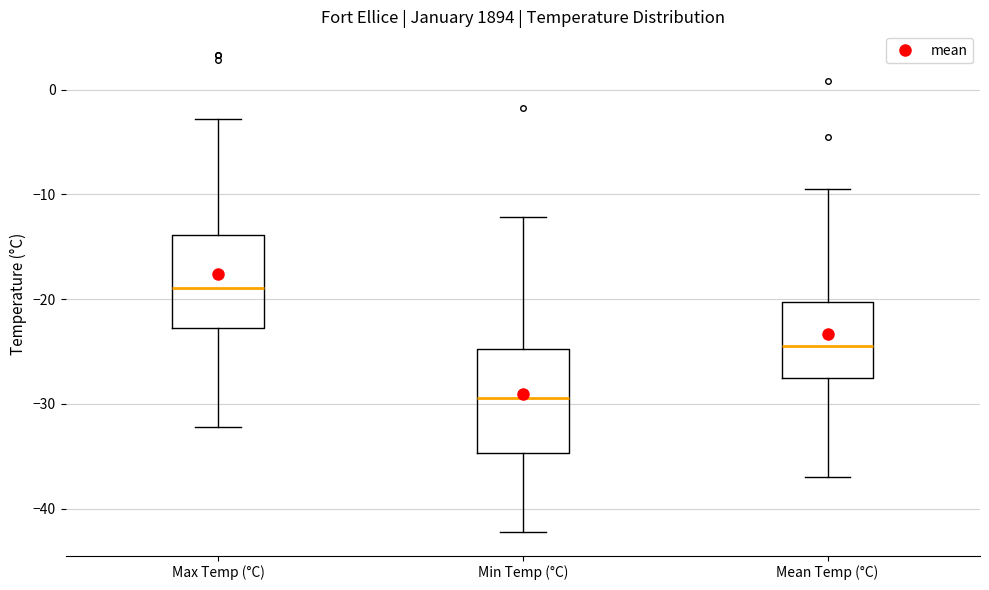

Which box is the tallest, from its lower edge to its upper edge?

Min Temp (°C)